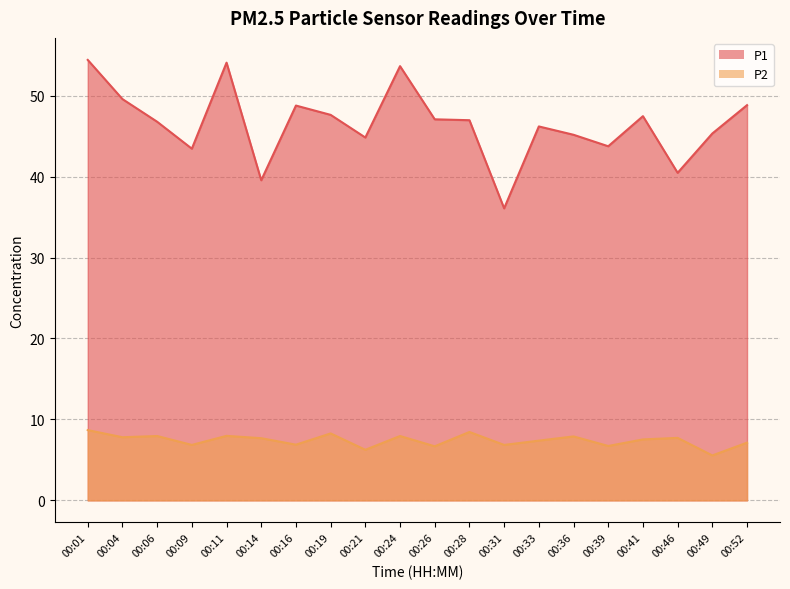

Read the P1 value at 00:06.

46.8